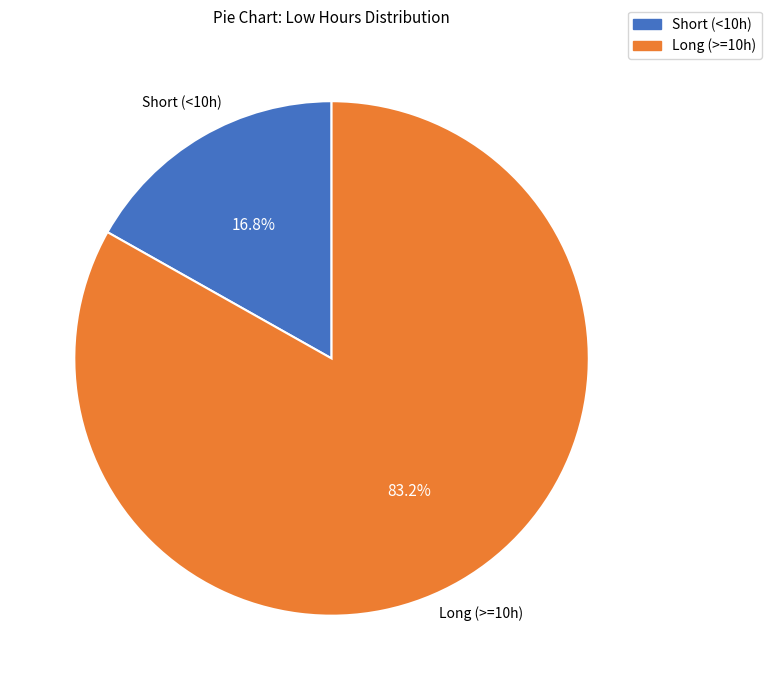

Does any single category account for the majority?

Yes